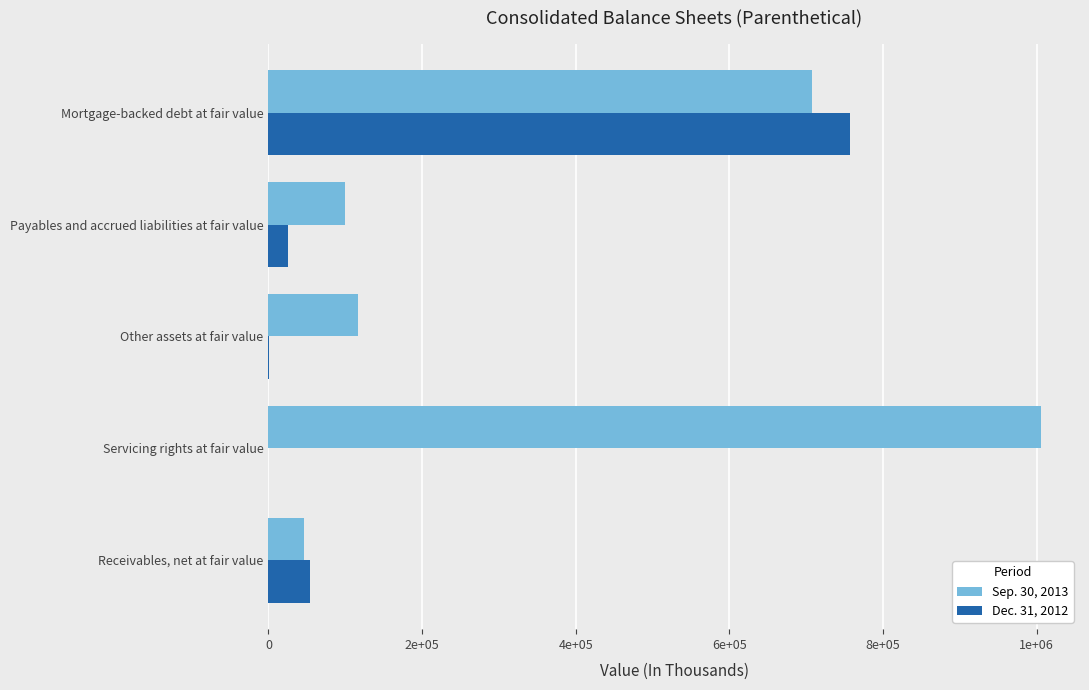

At how many categories does at least one series exceed 254103?

2